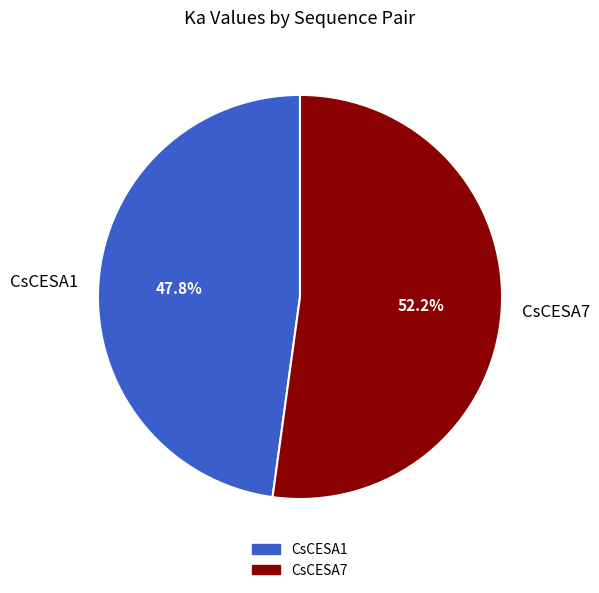

To the nearest percent, what portion does CsCESA7 represent?

52%